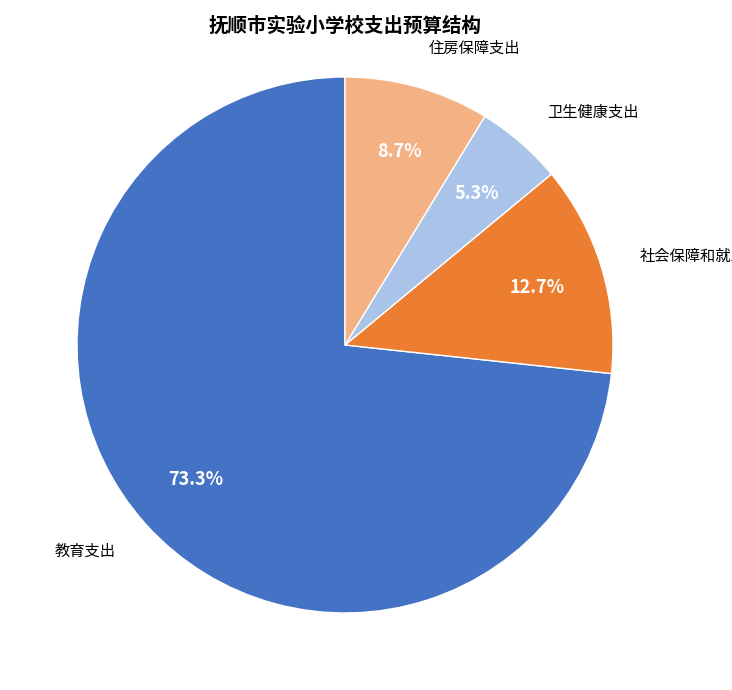

Is there a majority slice in this chart?

Yes